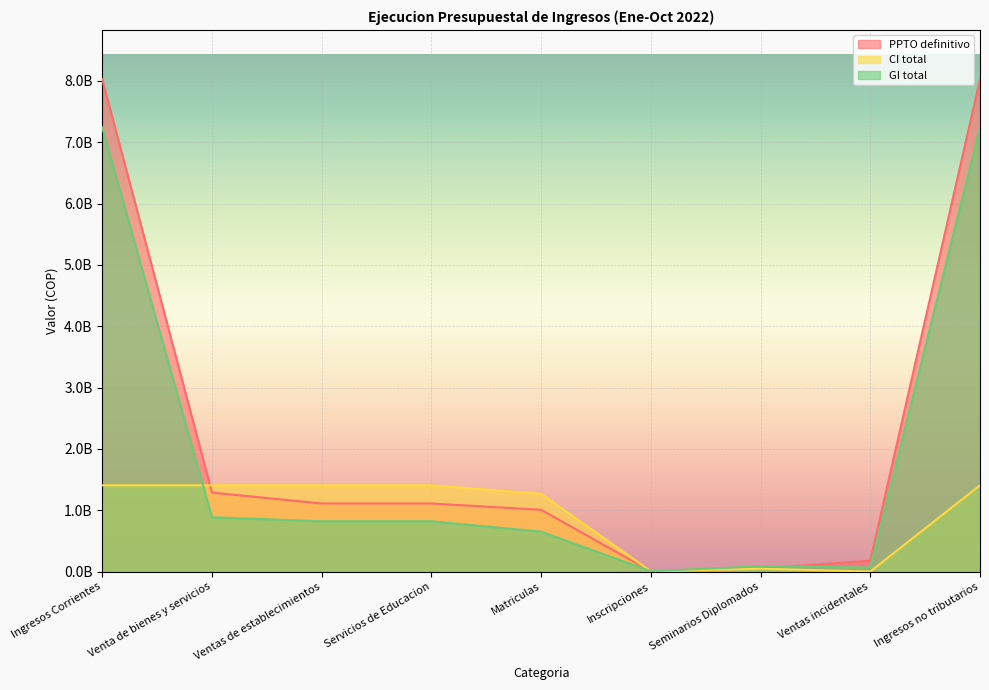

Between Servicios de Educacion and Ingresos Corrientes, which is larger?

Ingresos Corrientes